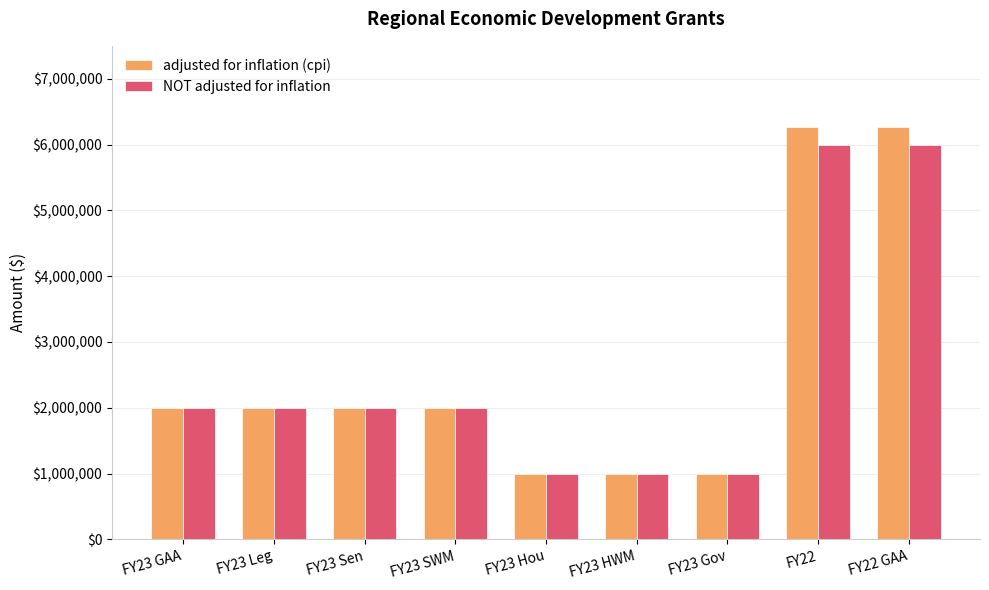

What is the difference between the maximum and minimum values in the adjusted for inflation (cpi) series?

5259573